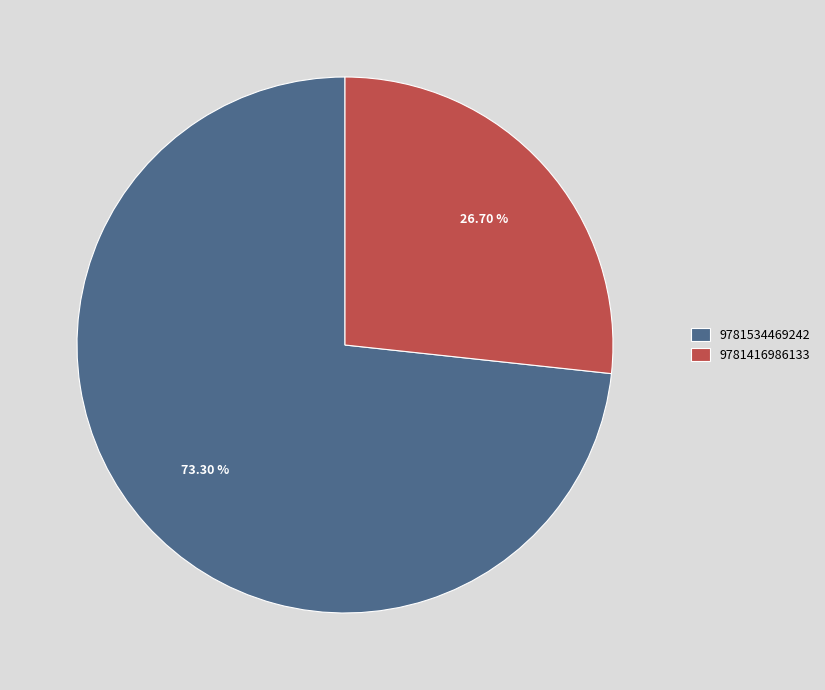

To the nearest percent, what percentage of the pie is 9781534469242?

73%